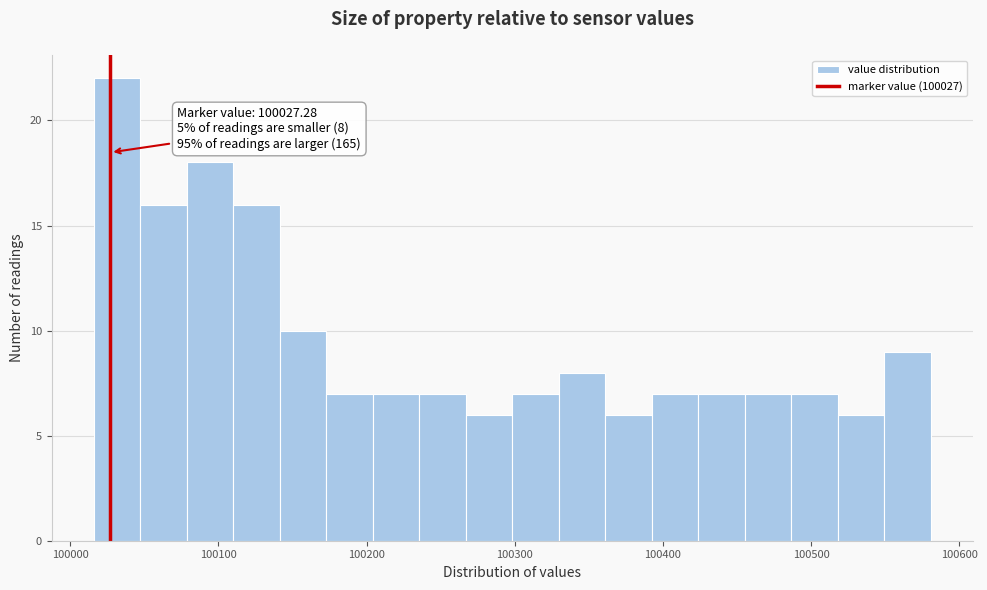

Around what value on the x-axis is the tallest bar? Give the approximate position of its centre, as read against the axis.

100030